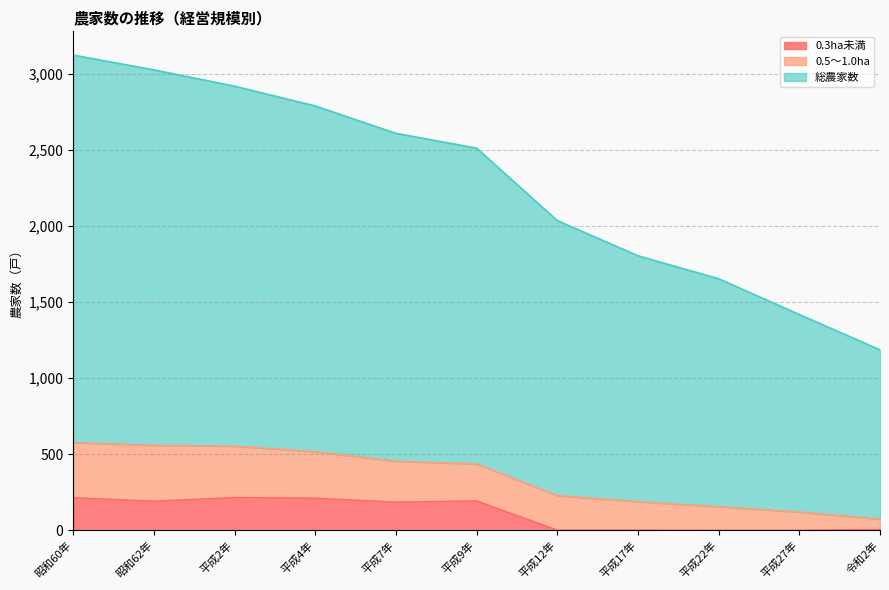

What are all the series names shown in the legend?

0.3ha未満, 0.5～1.0ha, 総農家数